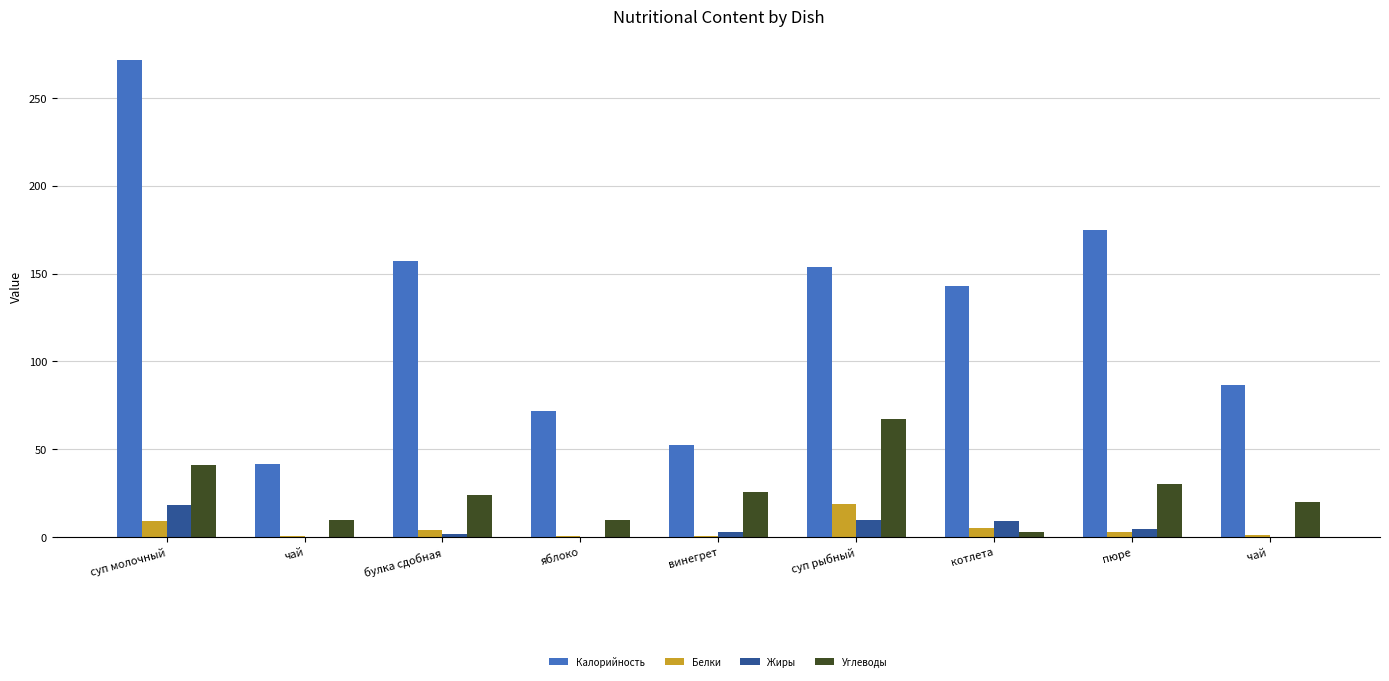

The value of Калорийность at булка сдобная is 156.9. True or false?

True